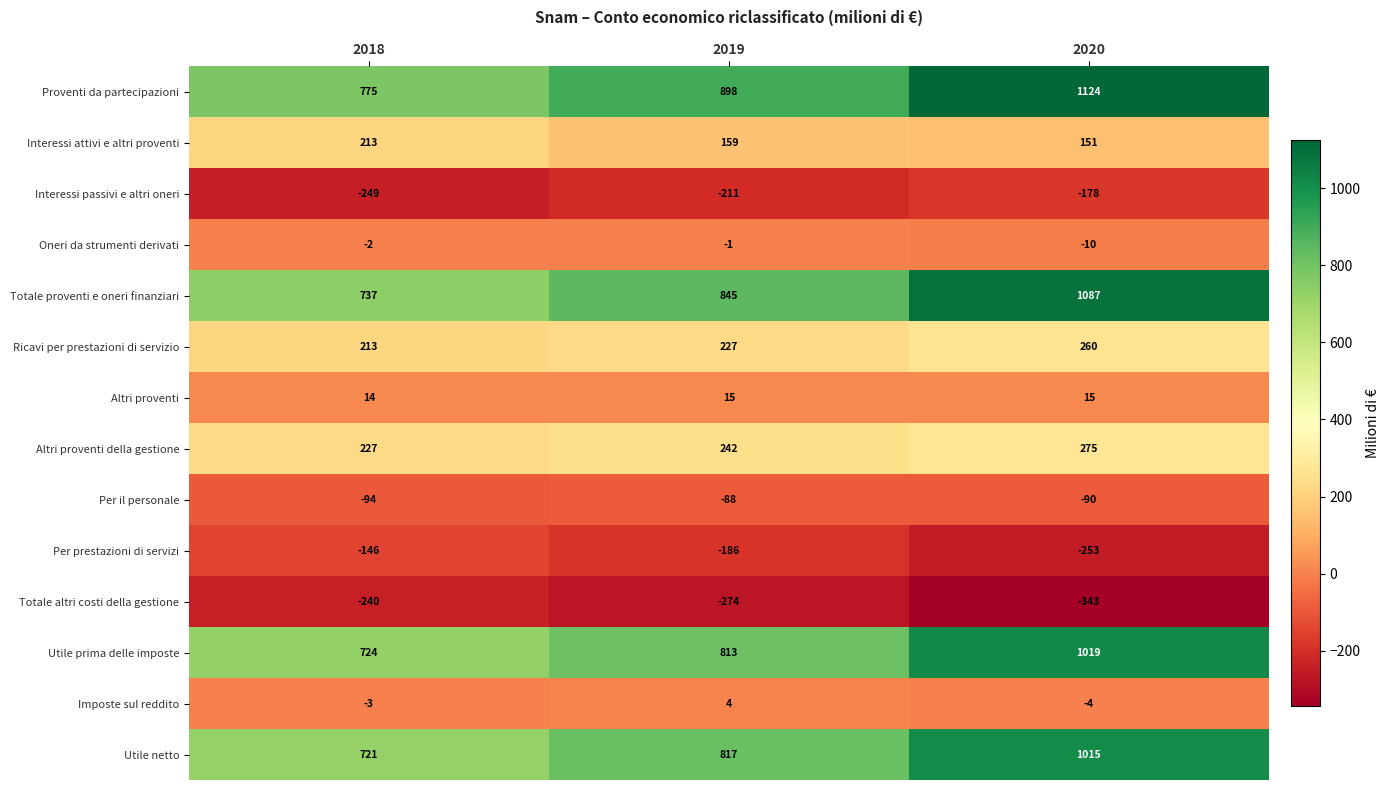

Is it true that Utile netto equals 721 at 2018?

True